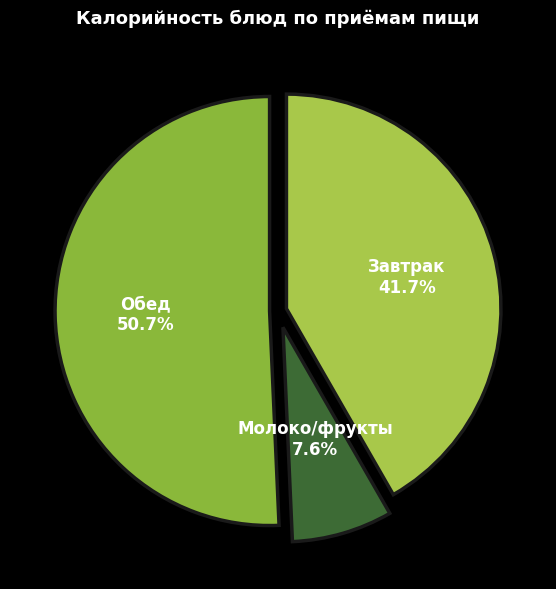

Rank the categories by value from lowest to highest.

Молоко/фрукты, Завтрак, Обед